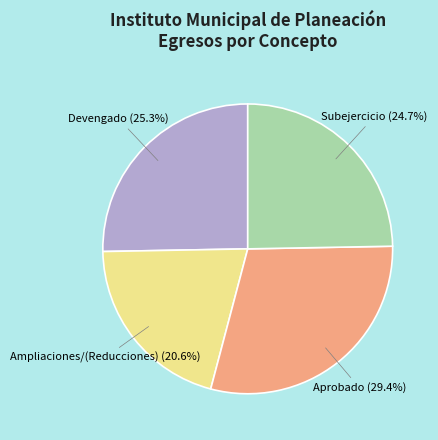

Which category has the smallest portion of the pie?

Ampliaciones/(Reducciones)